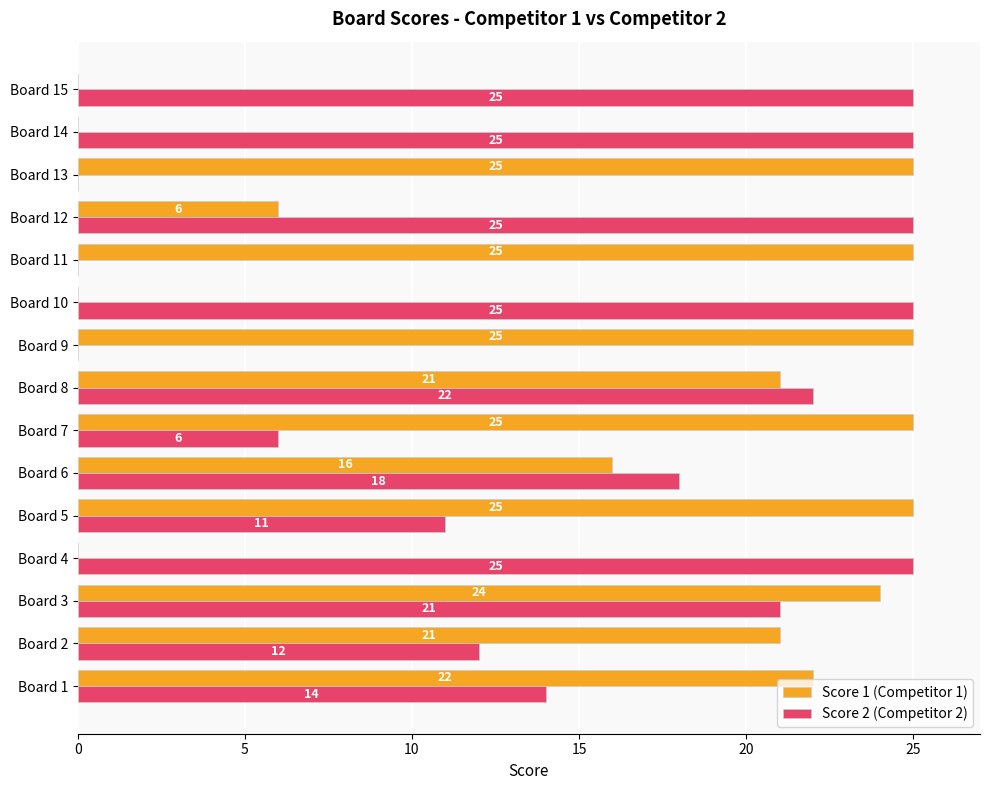

What is the highest value of the Score 2 (Competitor 2) series?

25